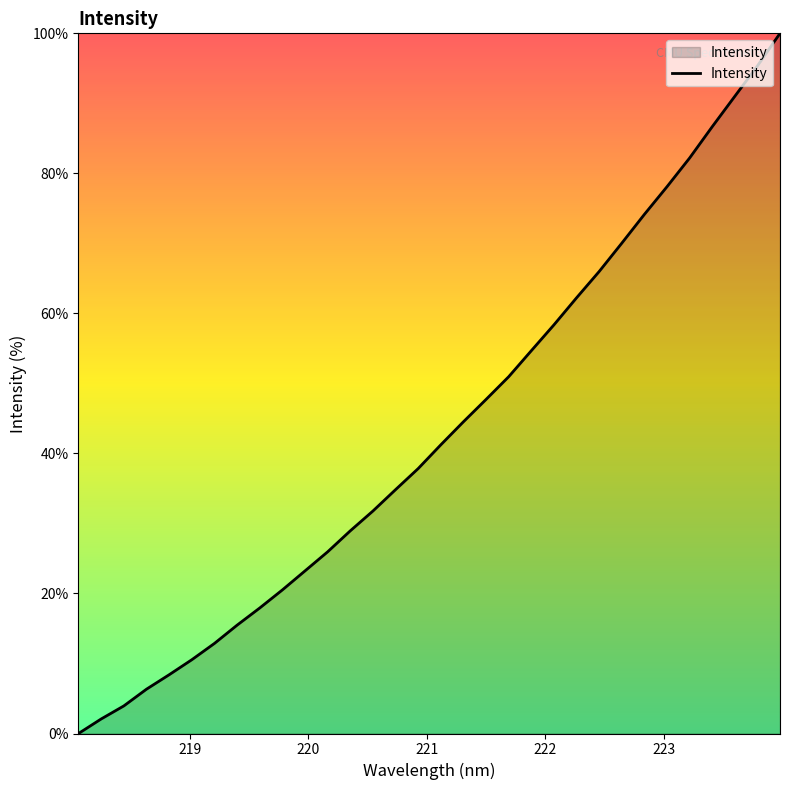

What is the greatest value displayed?

100.0